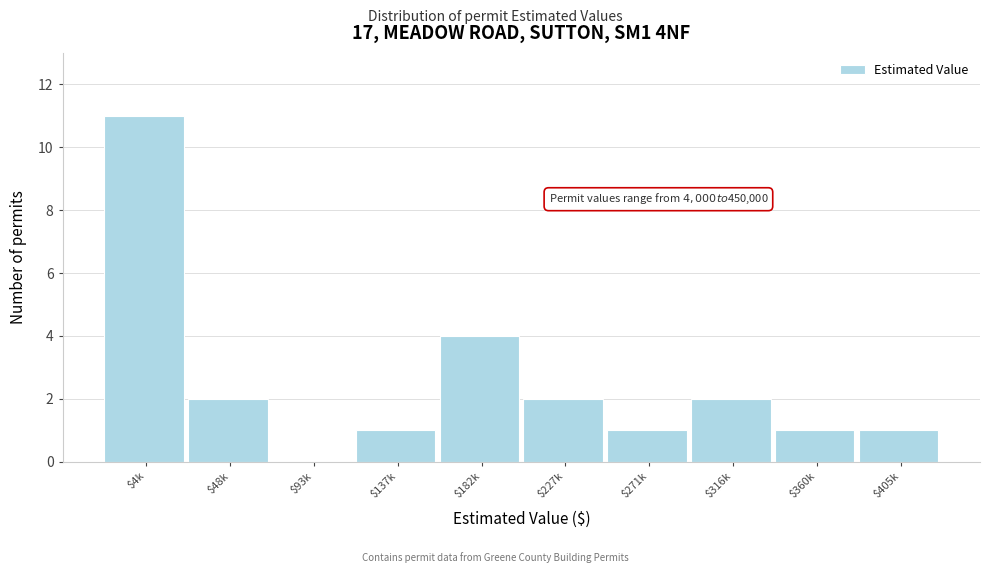

The value at $271k is 2. True or false?

False